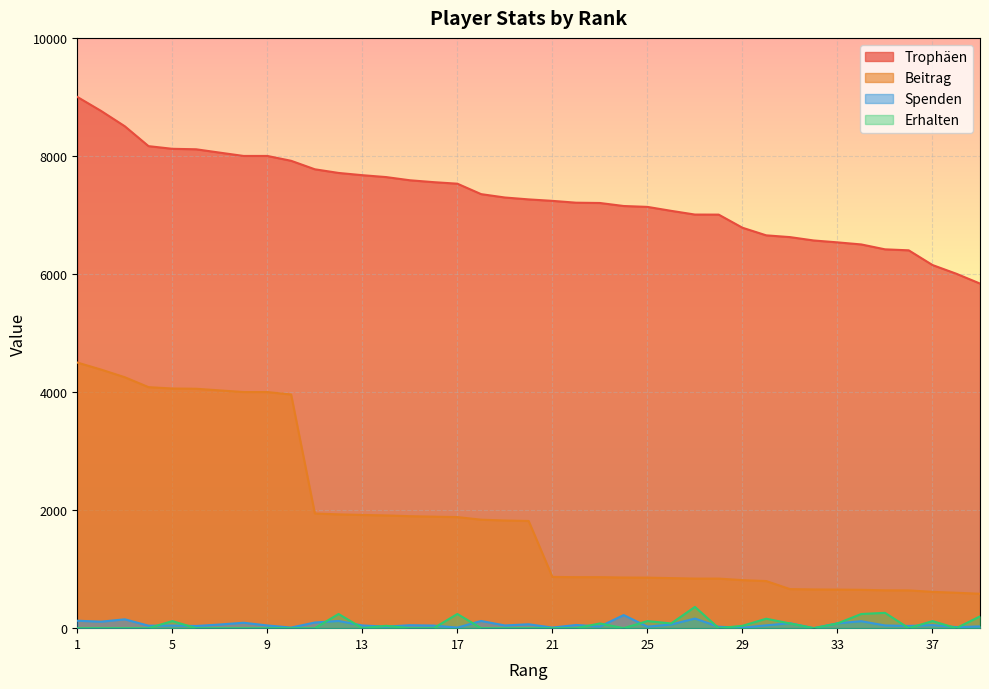

Which category has the lowest value in the Trophäen series?

39